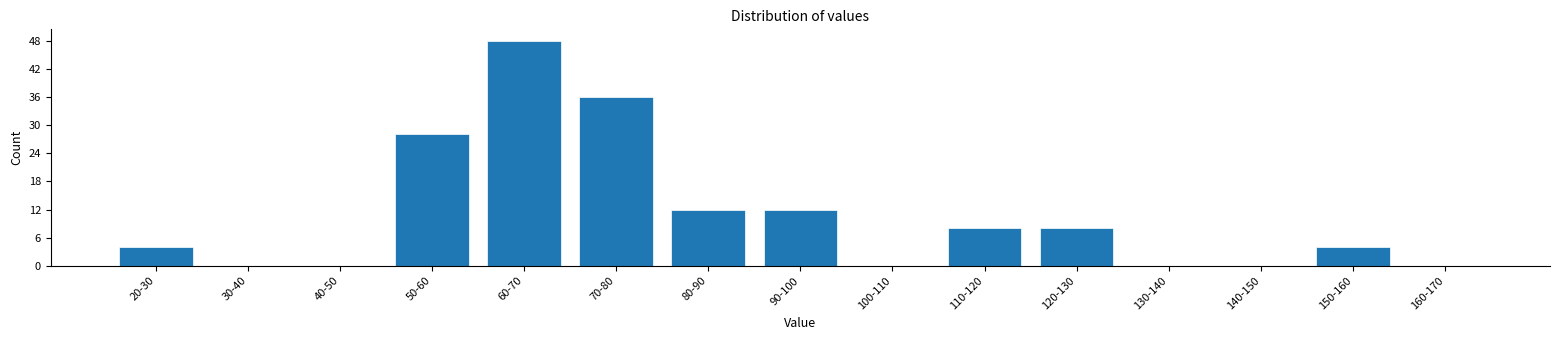

Reading left to right, extract all data points from this chart.

20-30=4	30-40=0	40-50=0	50-60=28	60-70=48	70-80=36	80-90=12	90-100=12	100-110=0	110-120=8	120-130=8	130-140=0	140-150=0	150-160=4	160-170=0